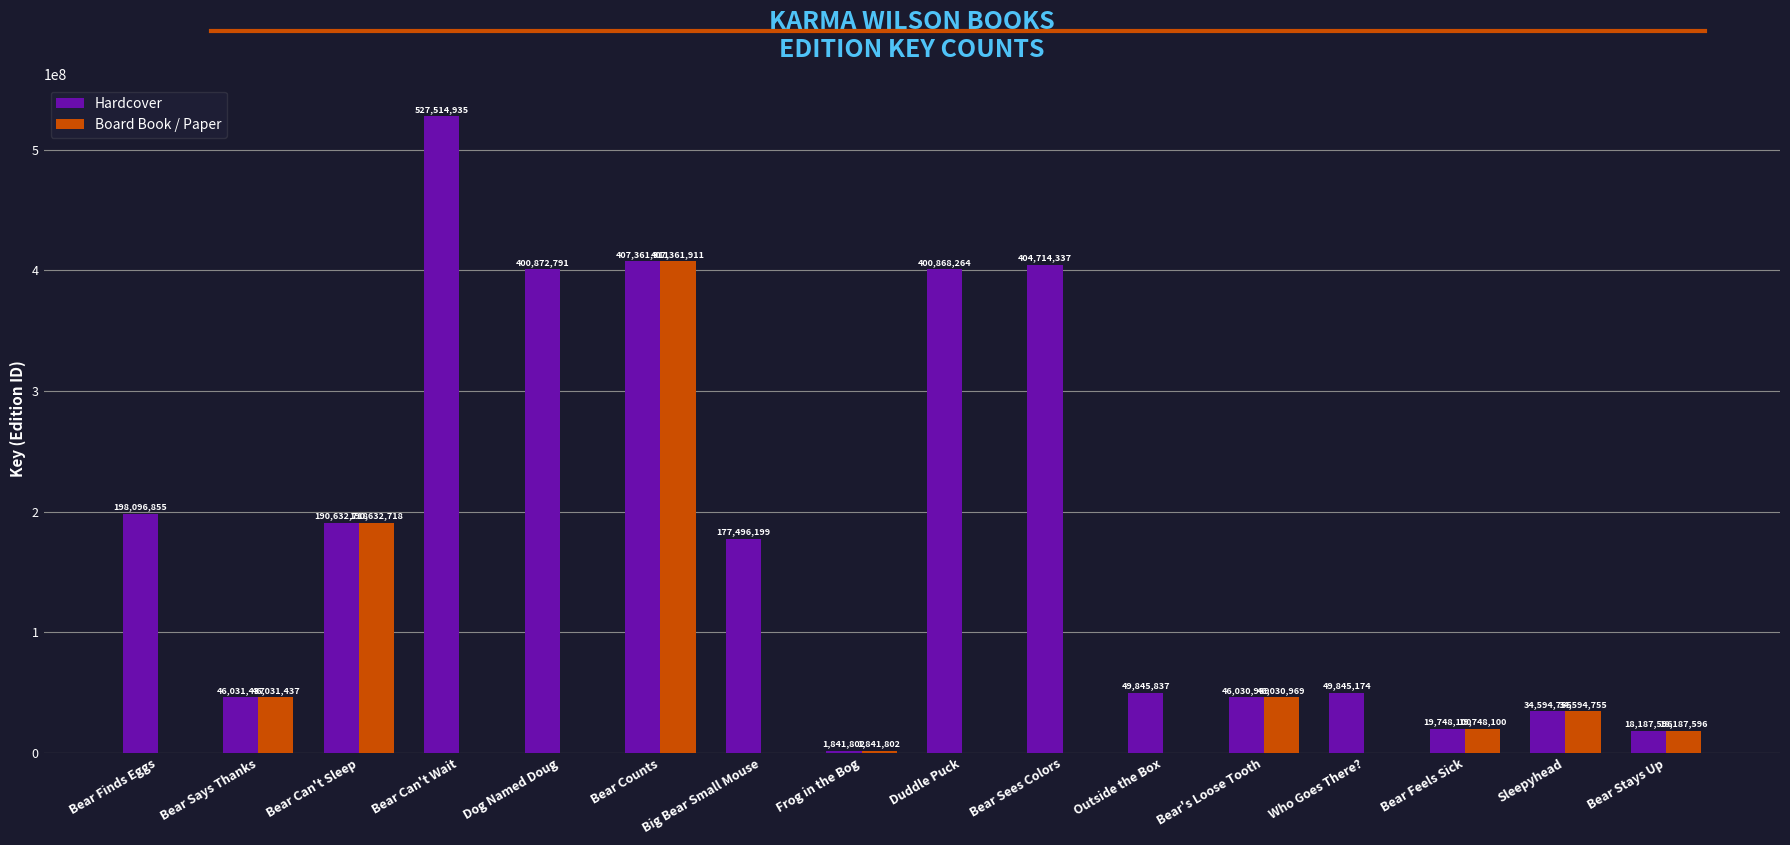

At which category does the chart reach its peak across all series?

Bear Can't Wait